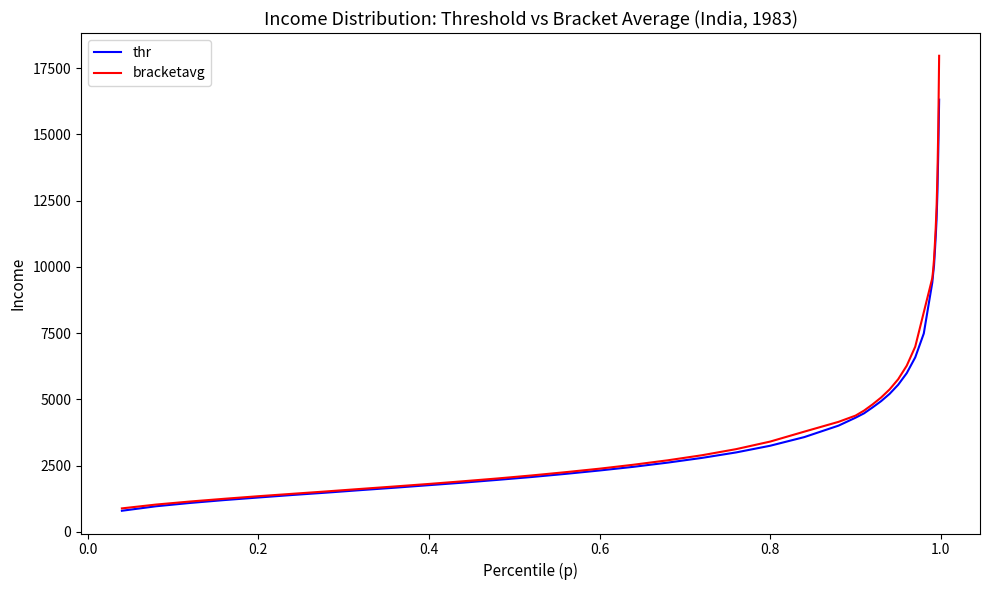

Which series has the largest total across all categories?

bracketavg